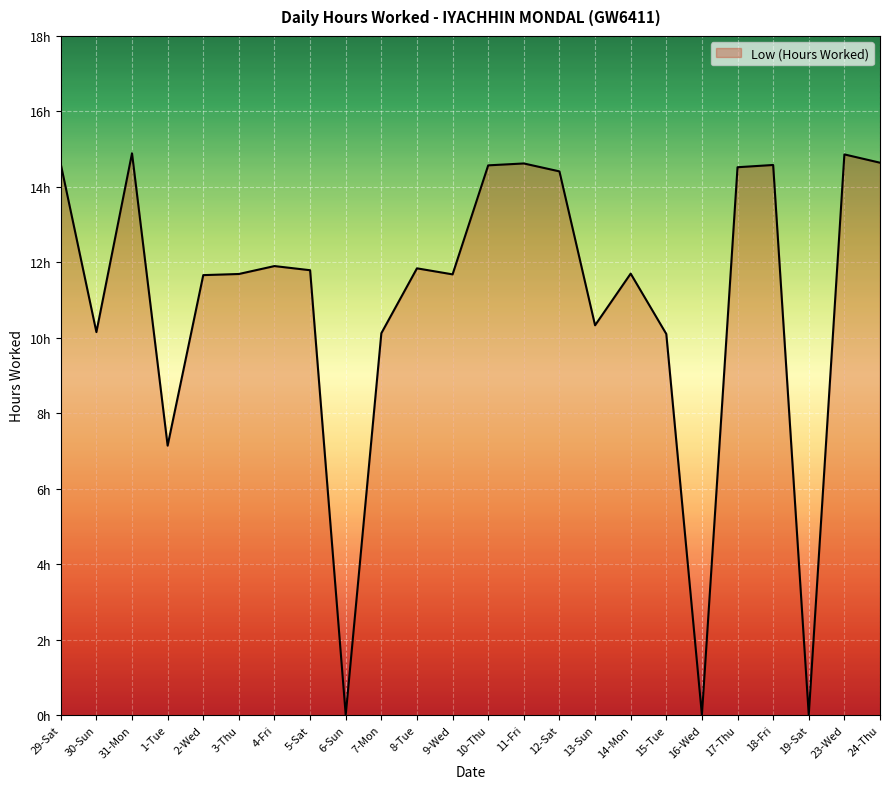

The chart shows a value of 6.8 at 6-Sun. True or false?

False